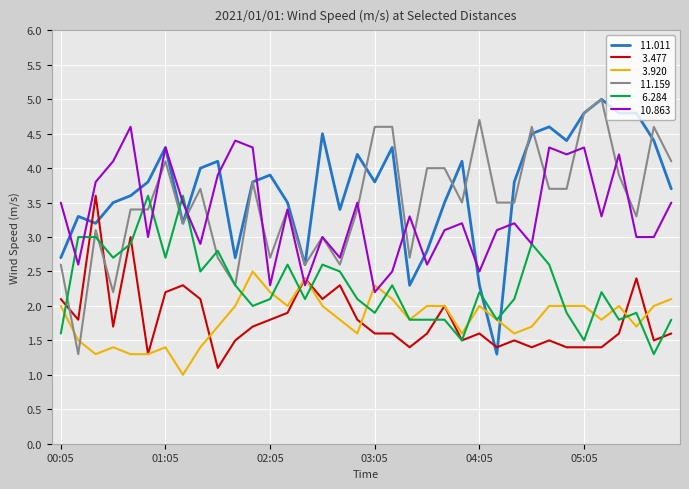

What is the minimum value shown in the chart?

1.0